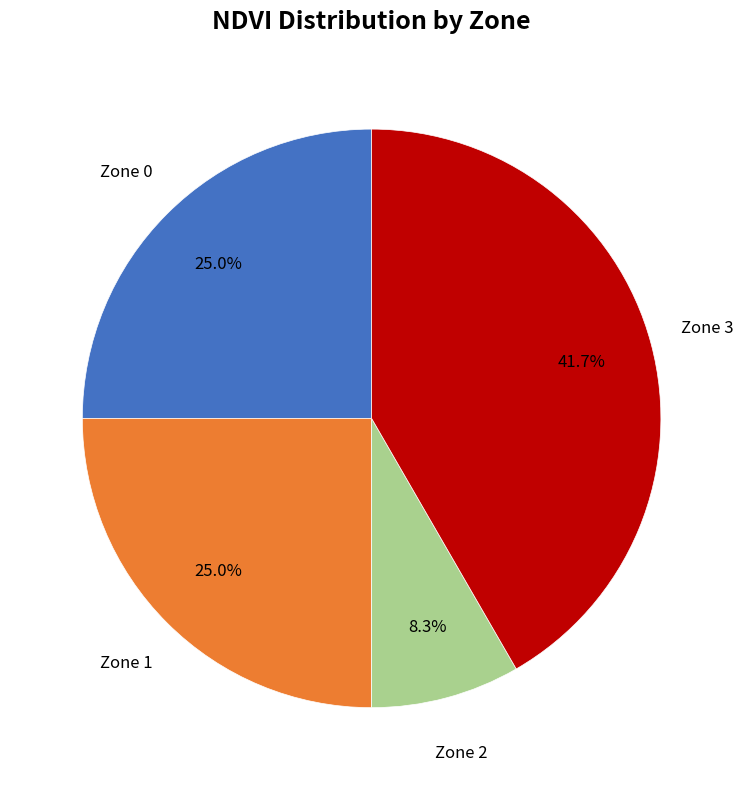

Is there a majority slice in this chart?

No